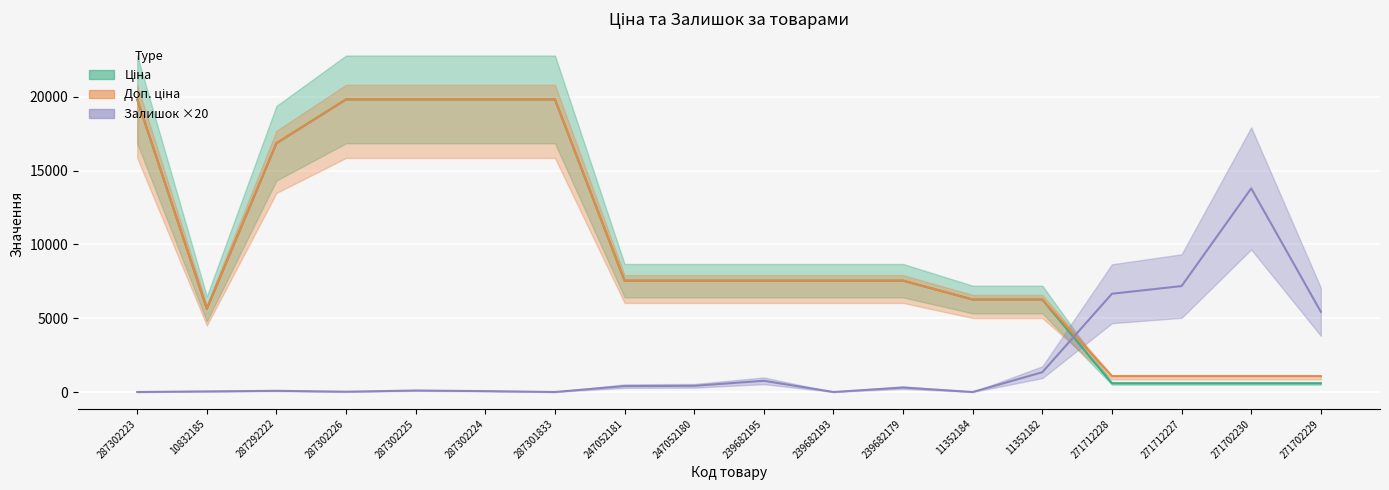

What are all the series names shown in the legend?

Ціна, Доп. ціна, Залишок ×20